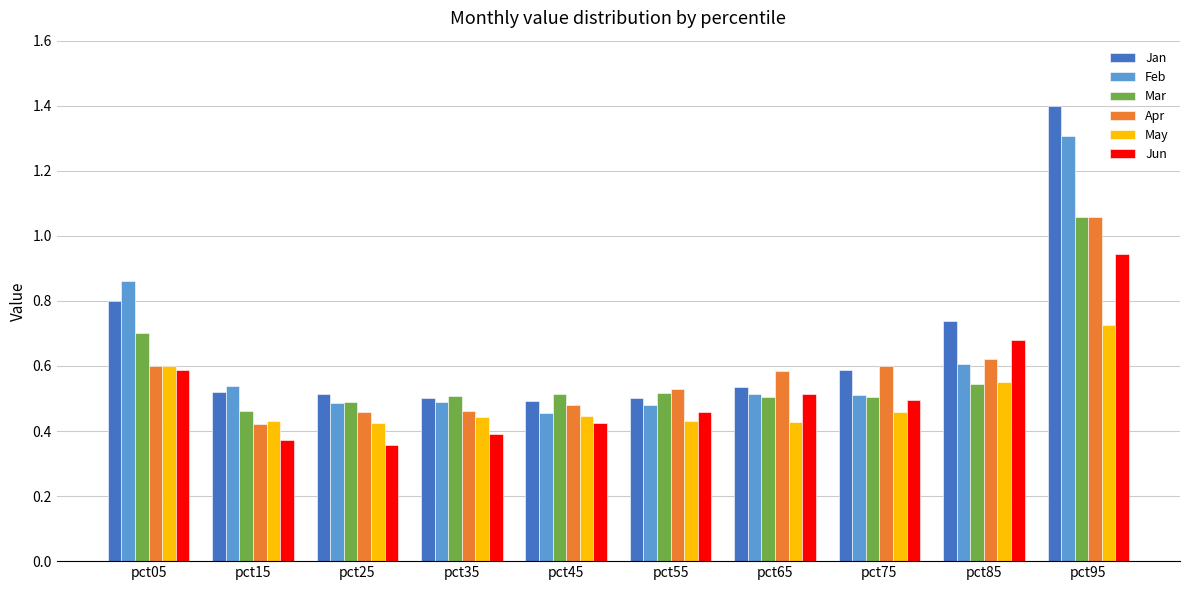

What value does the Jan series have at pct95?

1.4